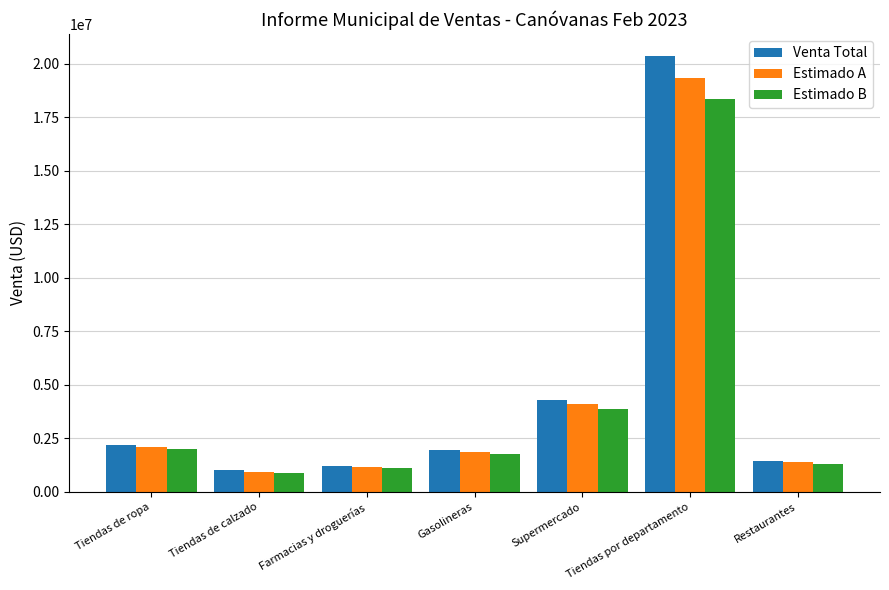

The value of Estimado B at Tiendas por departamento is 31264226.8. True or false?

False